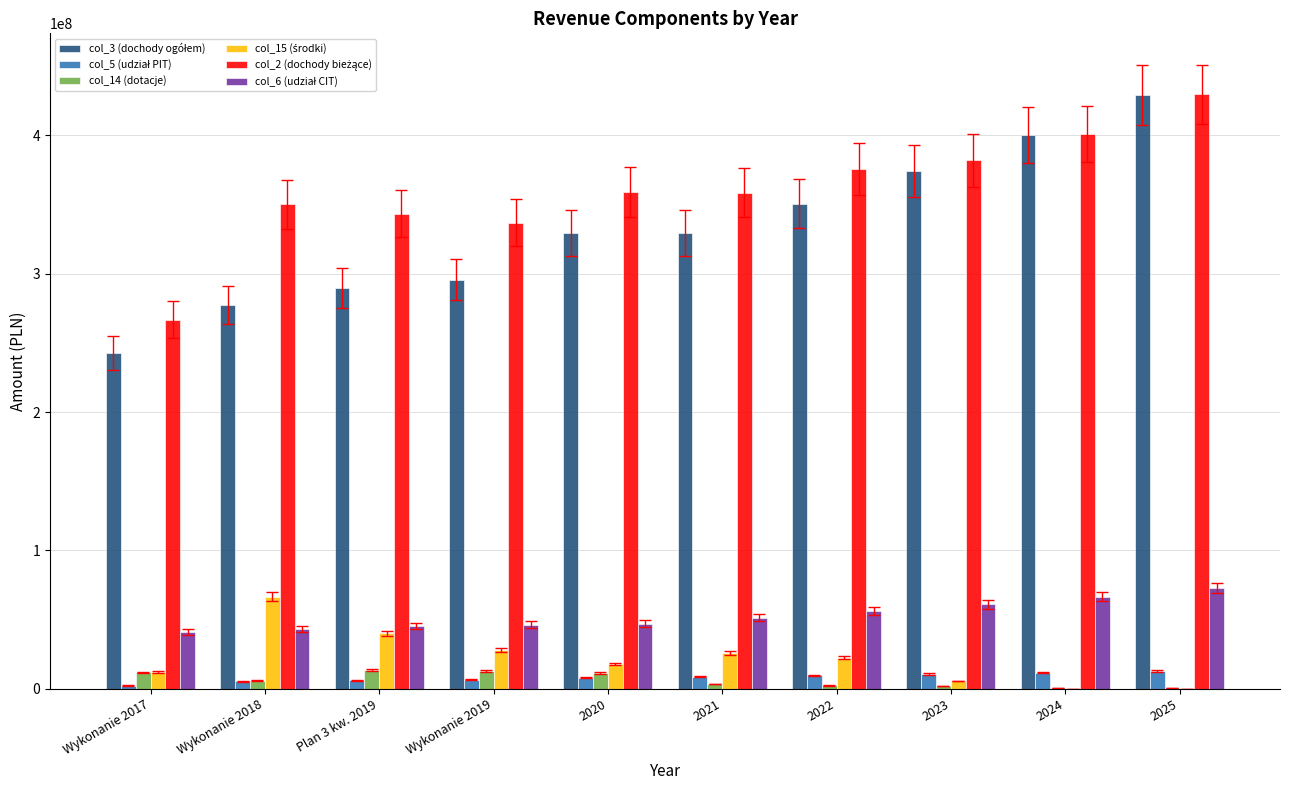

Count the number of categories in the chart.

10